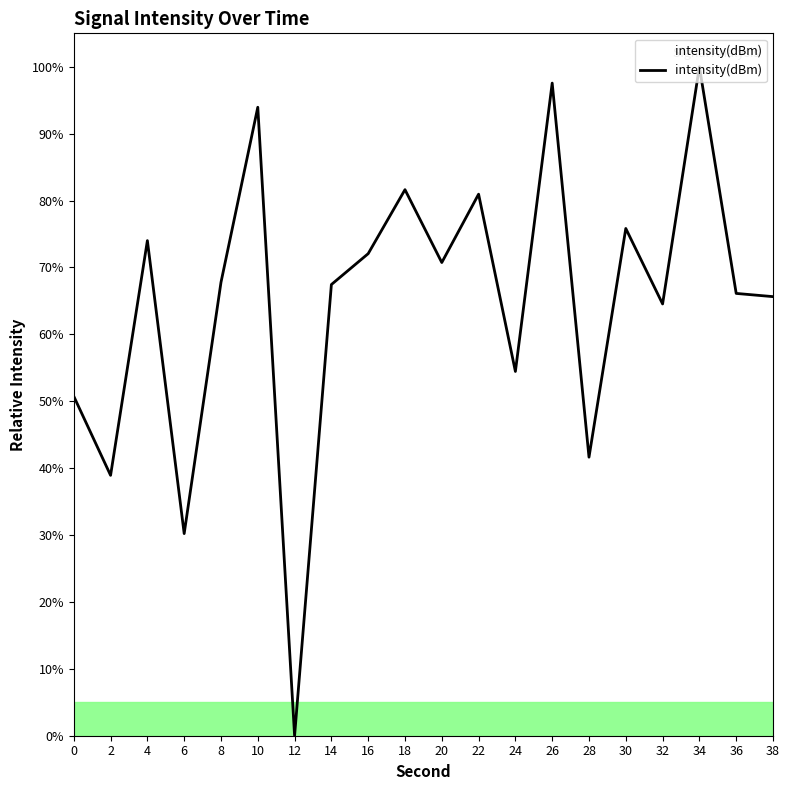

True or false: the data shows 41.6 at 28.

True